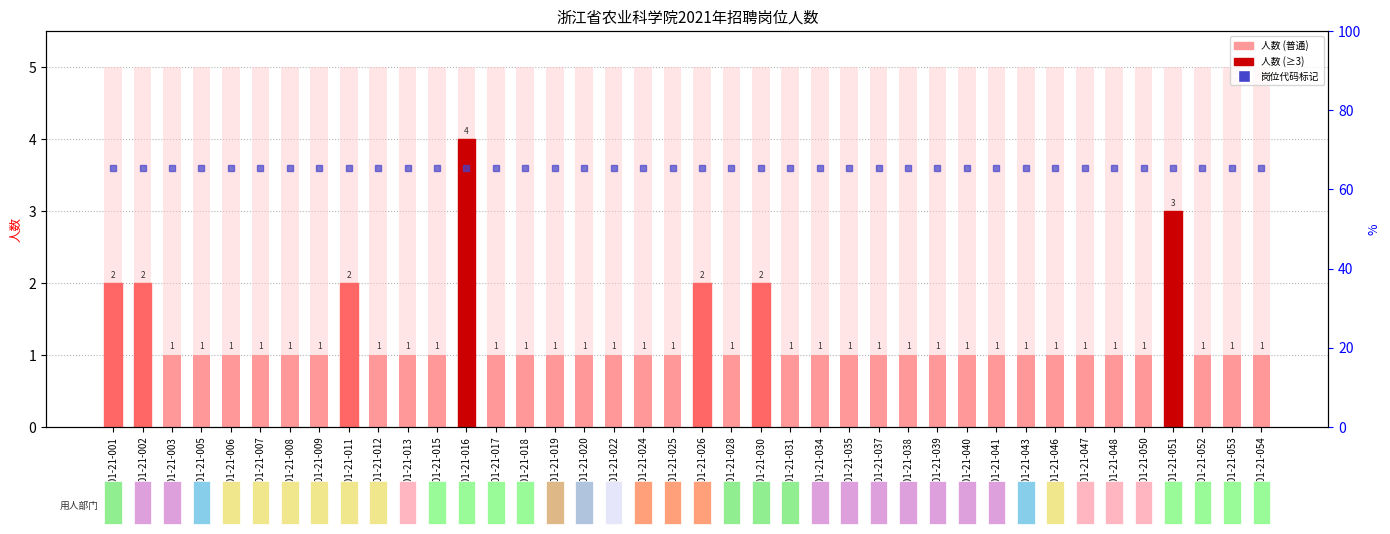

The value at D01-21-028 is 0. True or false?

False